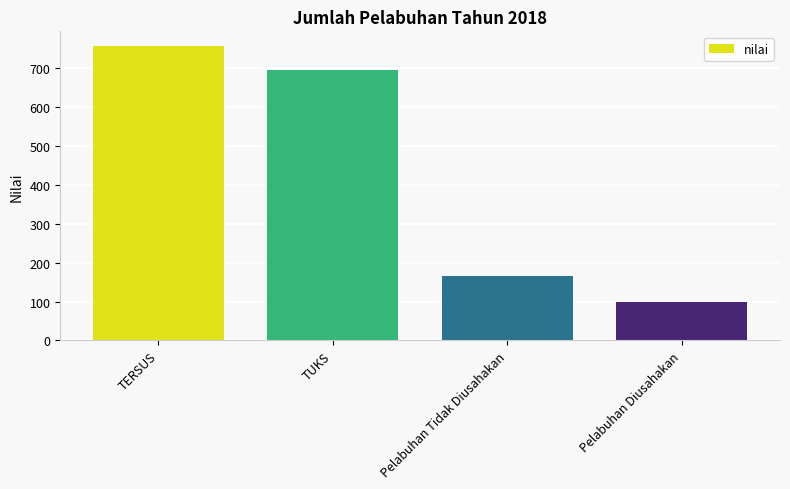

What value does the data have at TUKS, to the nearest 10?

700